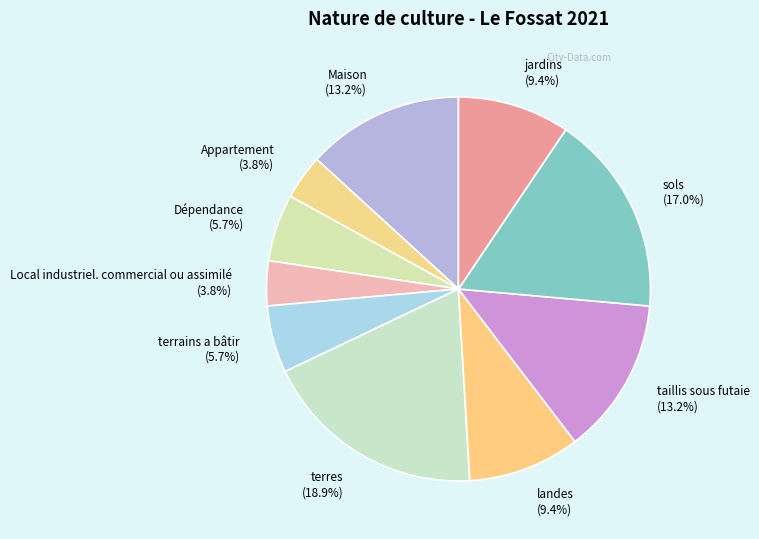

How many slices are in this pie chart?

10